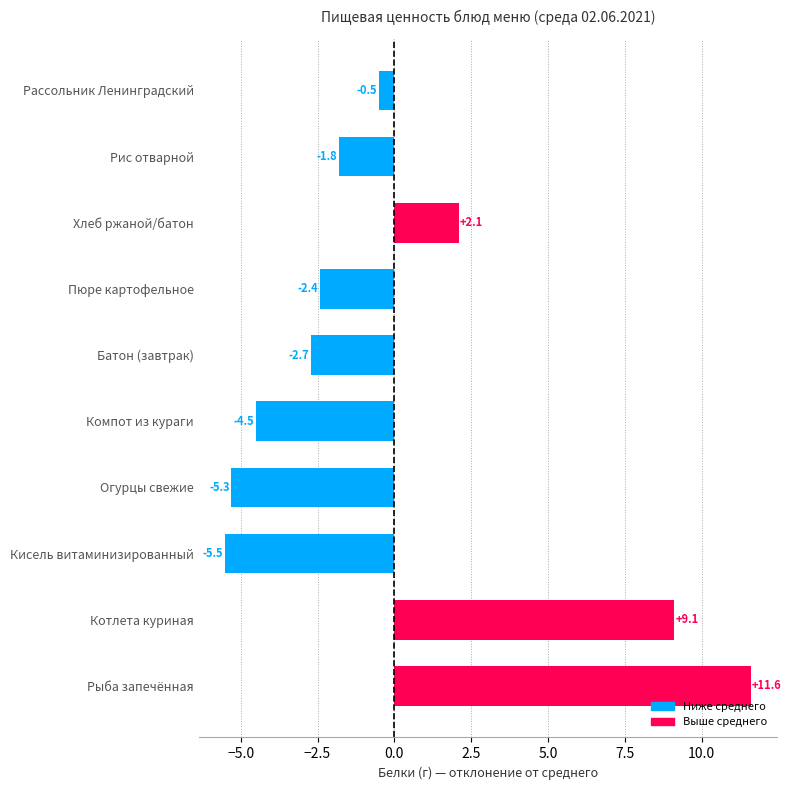

Where is the data nearest to the value 3?

Хлеб ржаной/батон